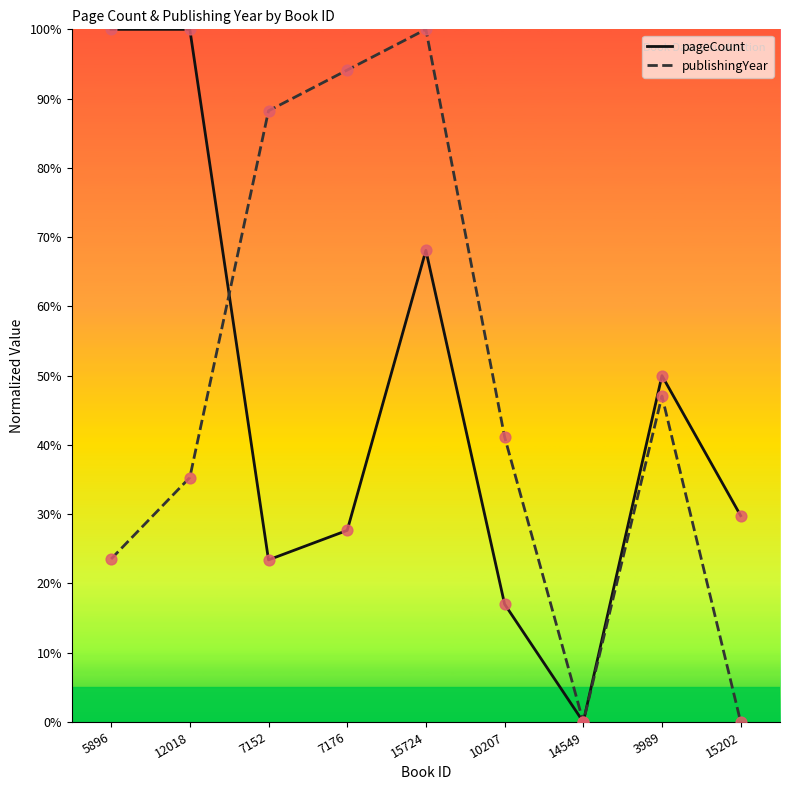

What are all the series names shown in the legend?

pageCount, publishingYear